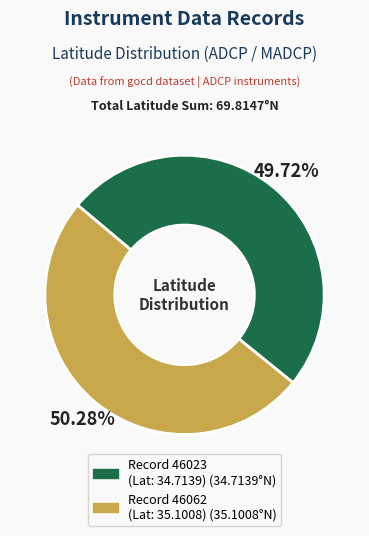

Is there any slice that represents more than half of the pie?

Yes